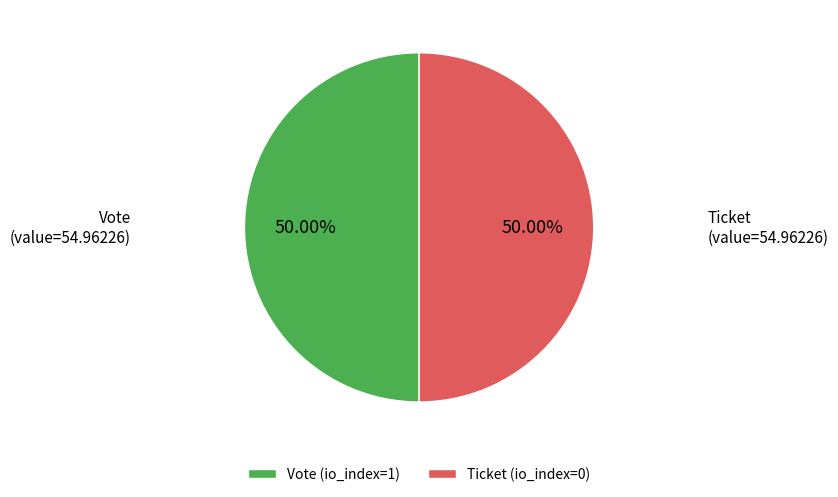

Count the number of slices in the pie.

2